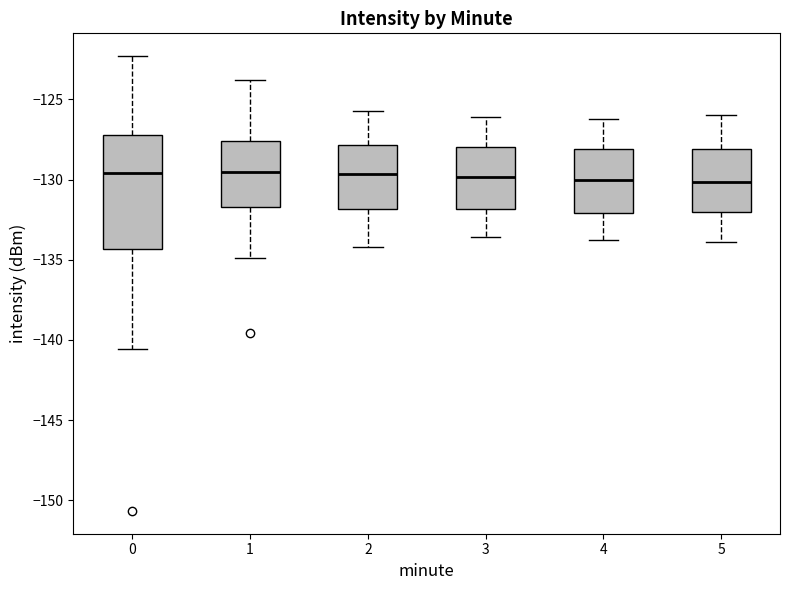

Reading left to right, read every box against the y-axis: the position of its median line, the range the box covers, and the ends of its whiskers. The values are not printed on the chart, so give them approximately, as read against the axis.

0: median -129.5, box -134.5 to -127.0, whiskers -140.5 to -122.5
1: median -129.5, box -131.5 to -127.5, whiskers -135.0 to -124.0
2: median -129.5, box -132.0 to -128.0, whiskers -134.0 to -125.5
3: median -130.0, box -132.0 to -128.0, whiskers -133.5 to -126.0
4: median -130.0, box -132.0 to -128.0, whiskers -134.0 to -126.0
5: median -130.0, box -132.0 to -128.0, whiskers -134.0 to -126.0